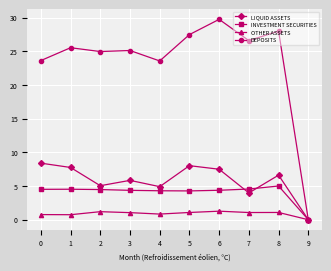

Which series has the largest range (max minus min)?

DEPOSITS